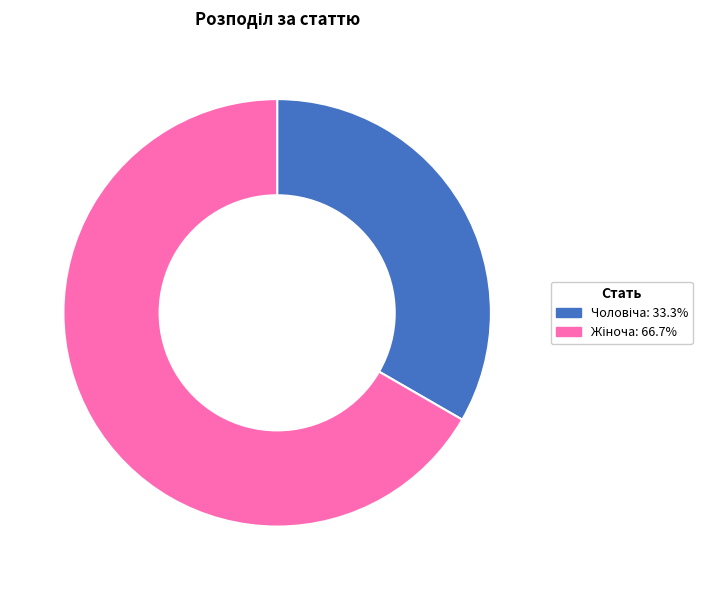

Is there a majority slice in this chart?

Yes